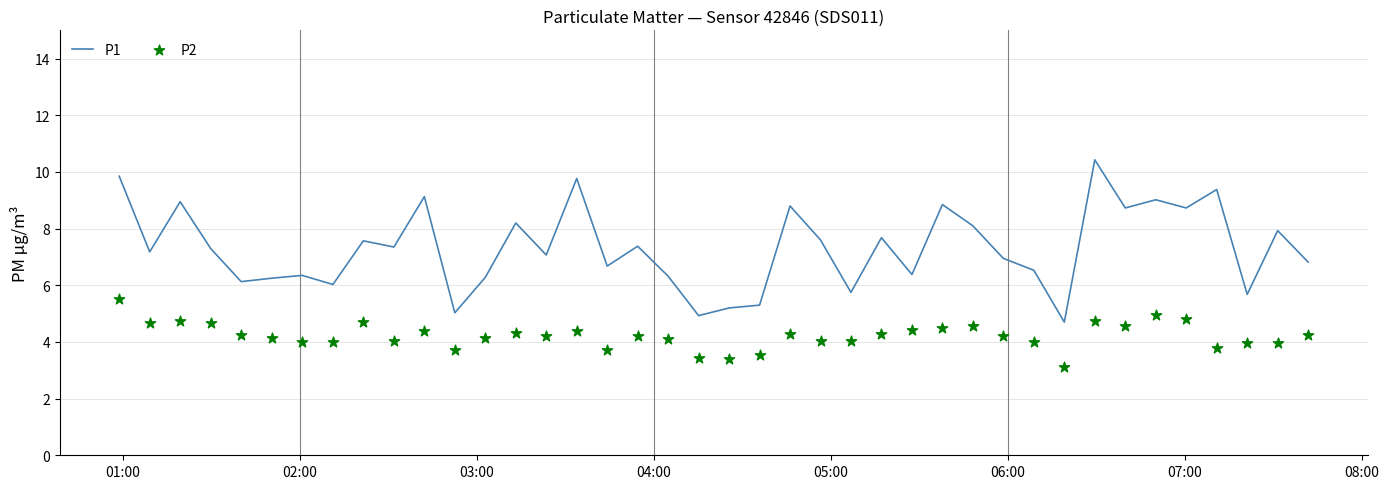

Which series has the largest Y range (max minus min)?

P1